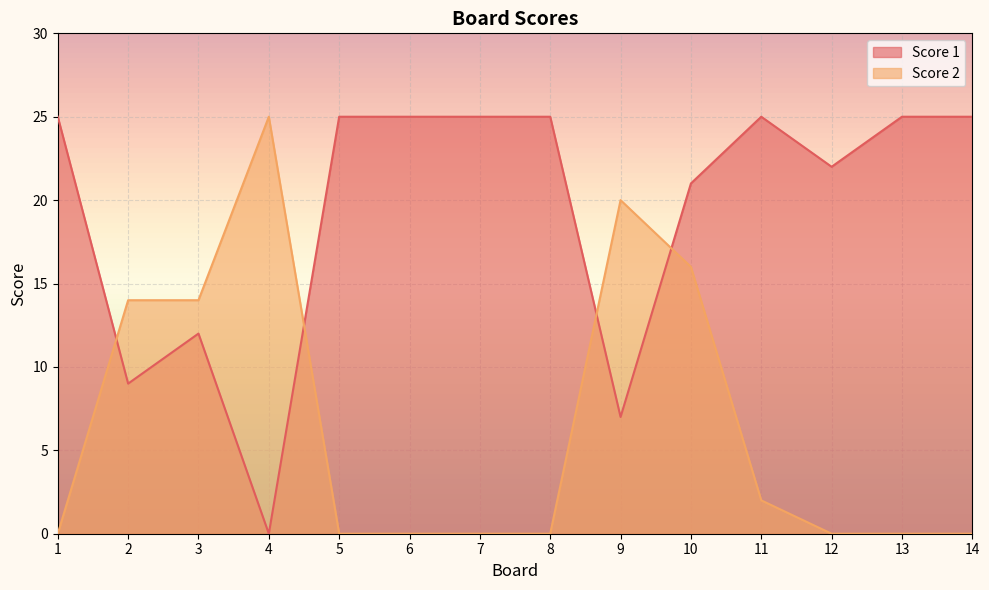

After their last crossing, which series has the higher values: Score 1 or Score 2?

Score 1